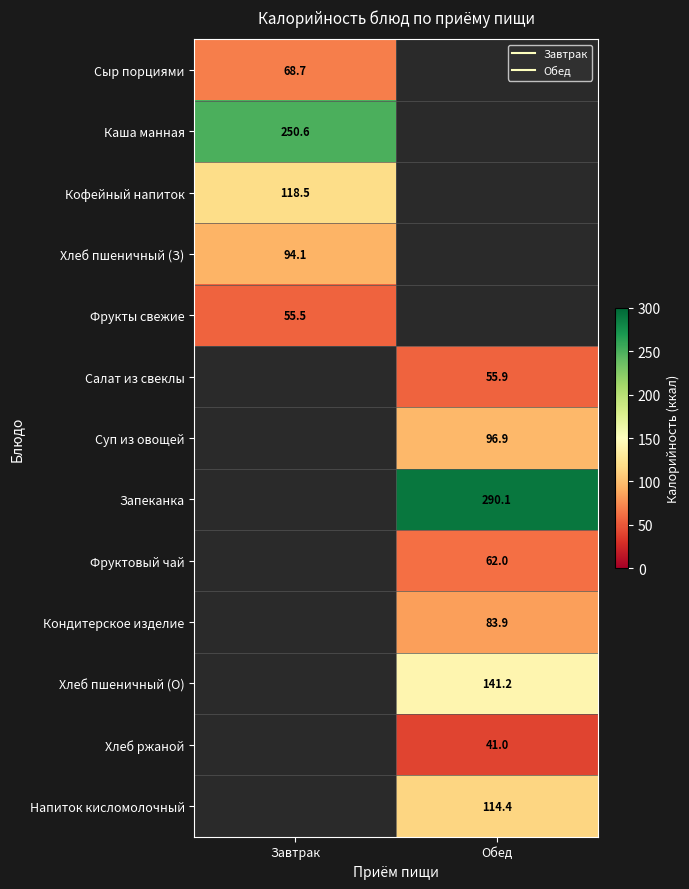

What is the spread (max minus min) of values at Завтрак?

195.1